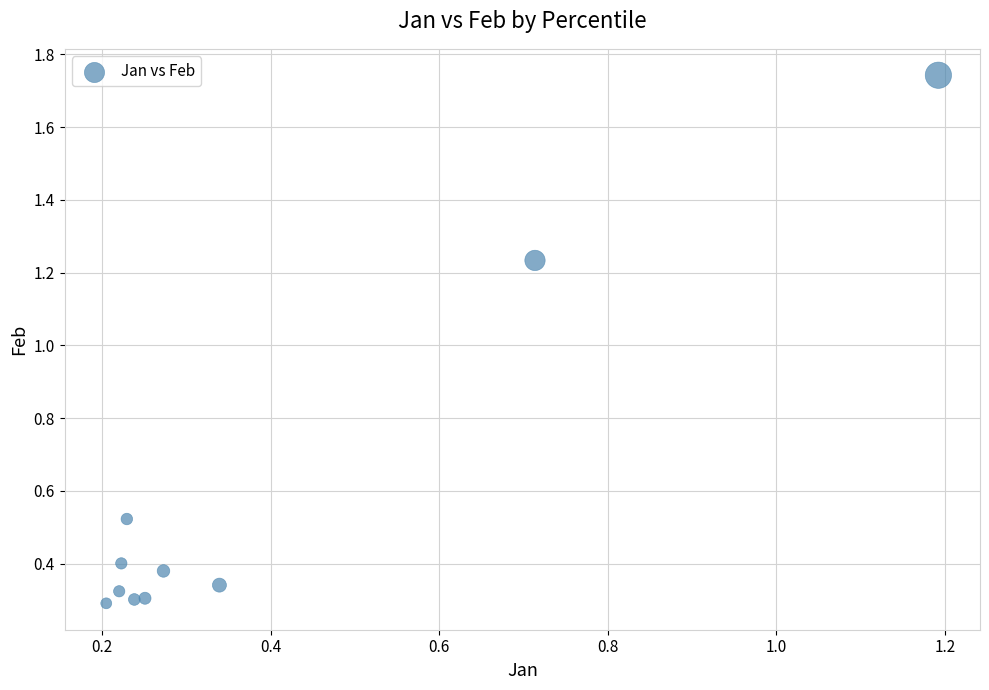

What is the range of Y values (max minus min)?

1.5